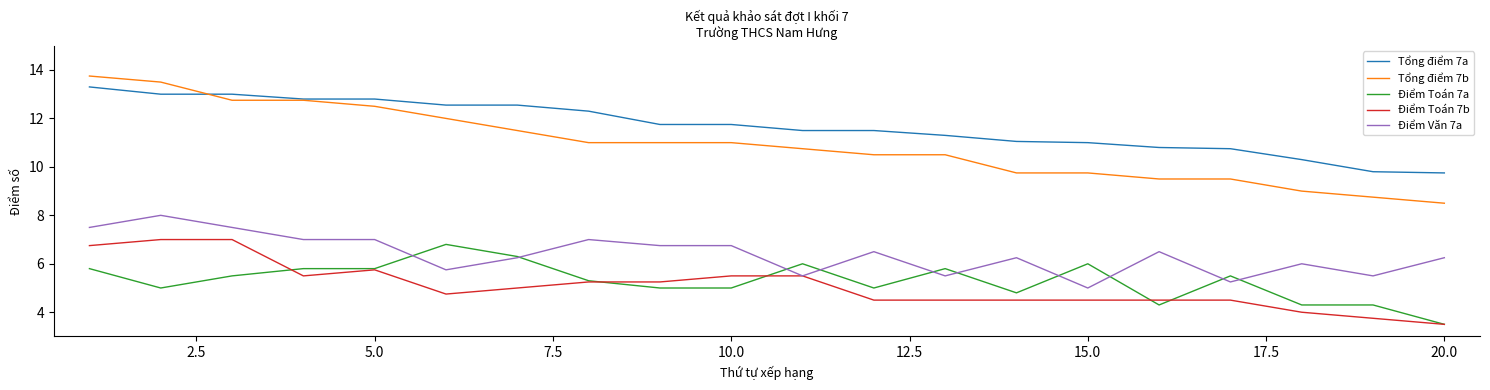

Which series has the widest spread of values?

Tổng điểm 7b